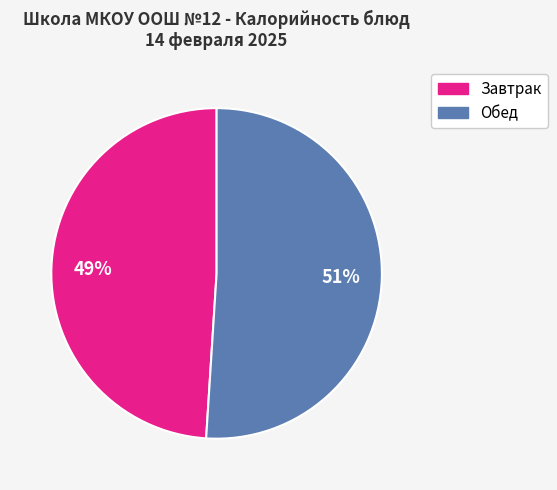

To the nearest percent, what is the average slice percentage?

50%